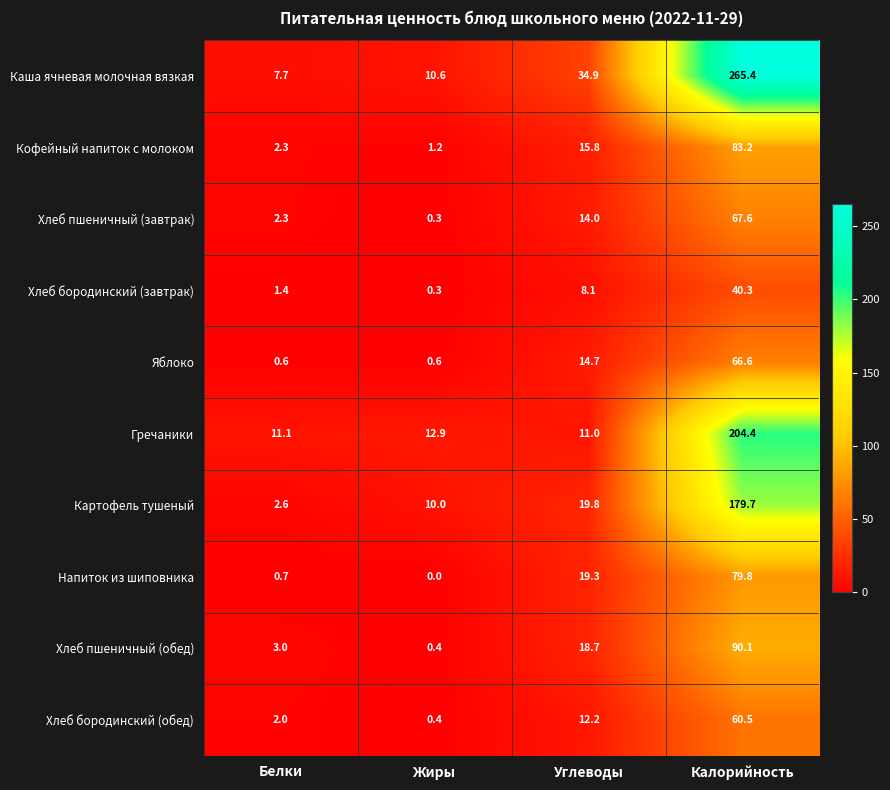

What is the greatest value displayed?

265.4